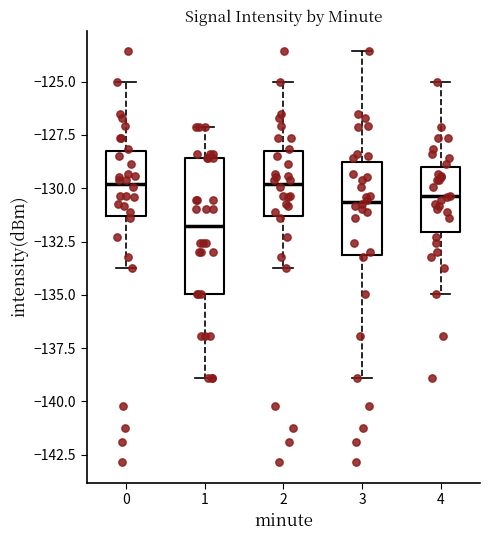

Reading left to right, transcribe this box plot: for each box, give where its median line is, the range the box spans, and where its two whiskers end, as read against the y-axis. The values are not printed on the chart, so give them approximately, as read against the axis.

0: median -130.0, box -131.5 to -128.0, whiskers -133.5 to -125.0
1: median -132.0, box -135.0 to -128.5, whiskers -139.0 to -127.0
2: median -130.0, box -131.5 to -128.0, whiskers -133.5 to -125.0
3: median -130.5, box -133.0 to -129.0, whiskers -139.0 to -123.5
4: median -130.5, box -132.0 to -129.0, whiskers -135.0 to -125.0